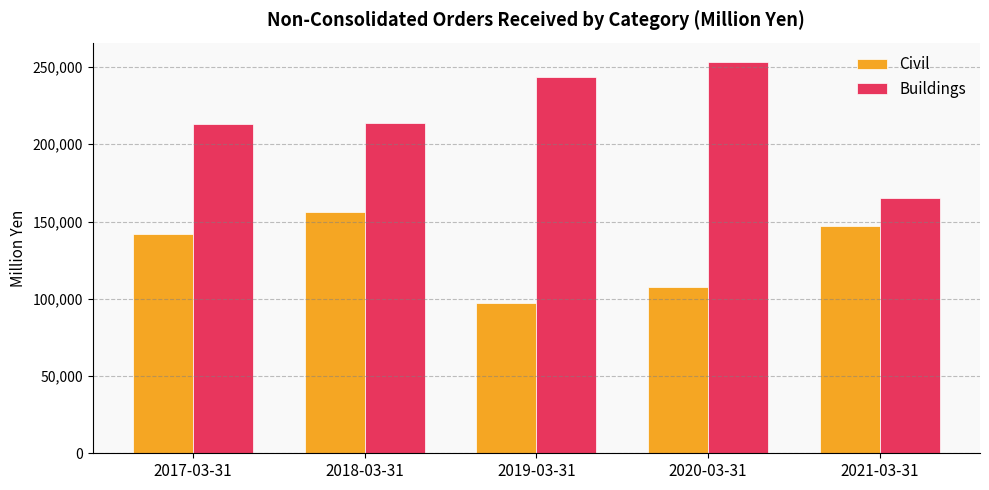

The Civil series shows 222582 at 2021-03-31. True or false?

False